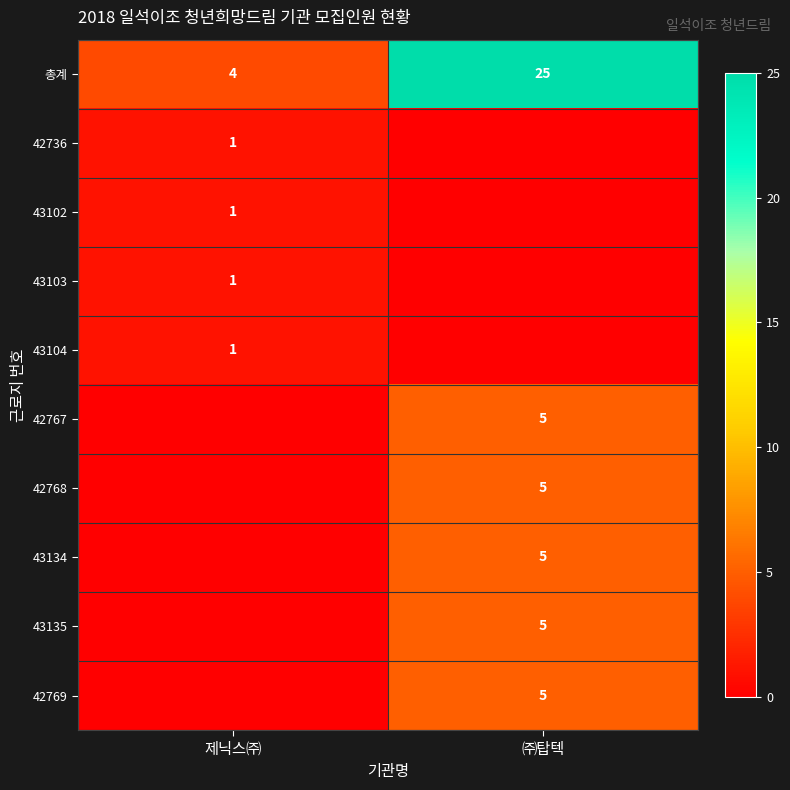

The value of 43103 at 제닉스㈜ is 1. True or false?

True